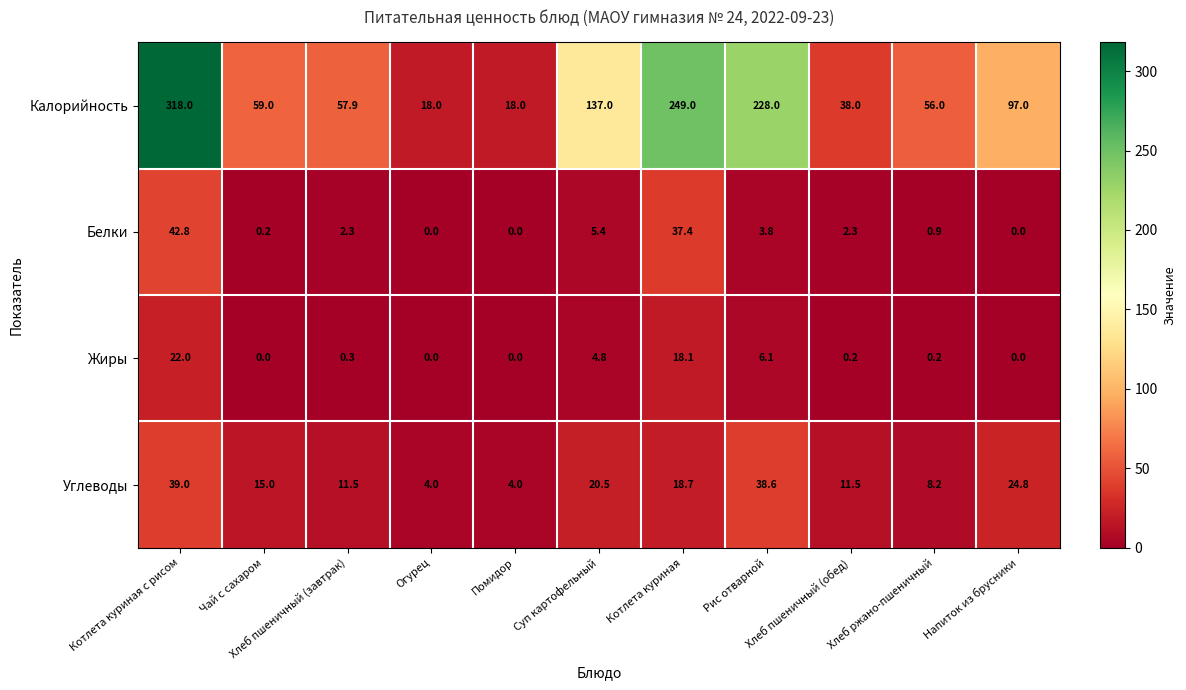

What is the greatest value displayed?

318.0